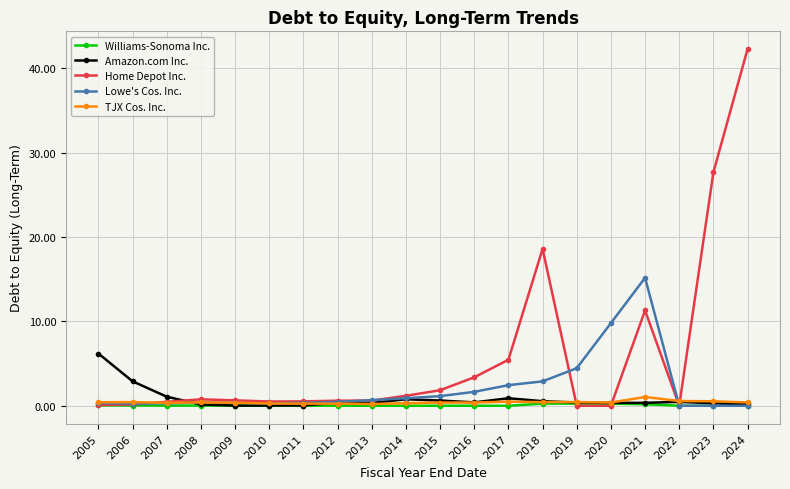

True or false: TJX Cos. Inc. has more than 1 points higher than both neighbors.

True